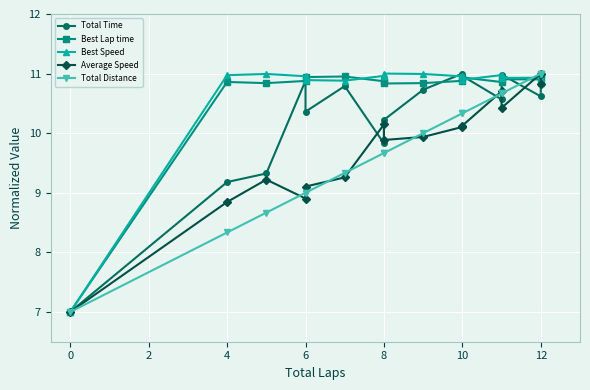

True or false: Best Speed has more than 2 points higher than both neighbors.

True